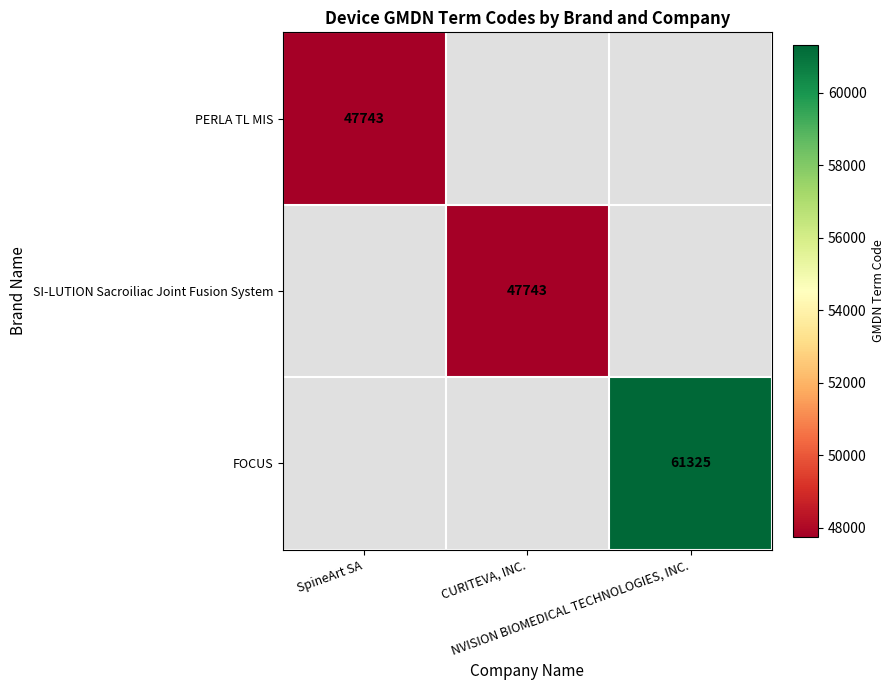

Between CURITEVA, INC. and SpineArt SA, which is larger?

SpineArt SA